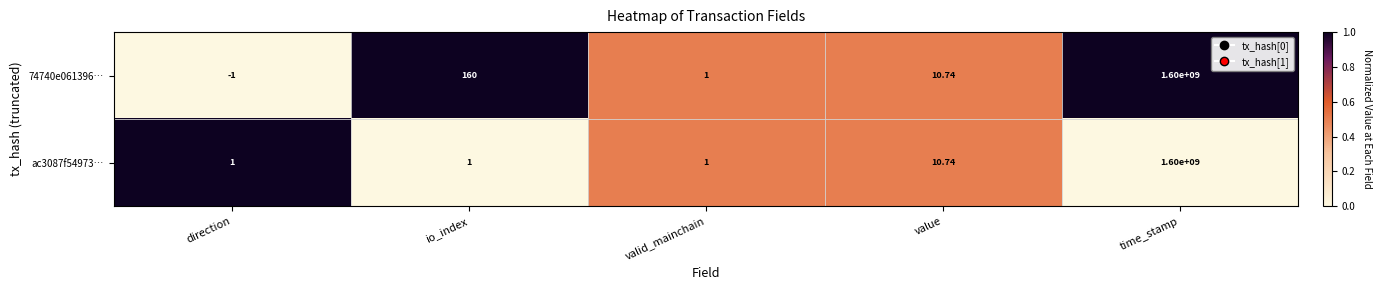

Rank the categories by 74740e061396… value from lowest to highest.

direction, valid_mainchain, value, io_index, time_stamp